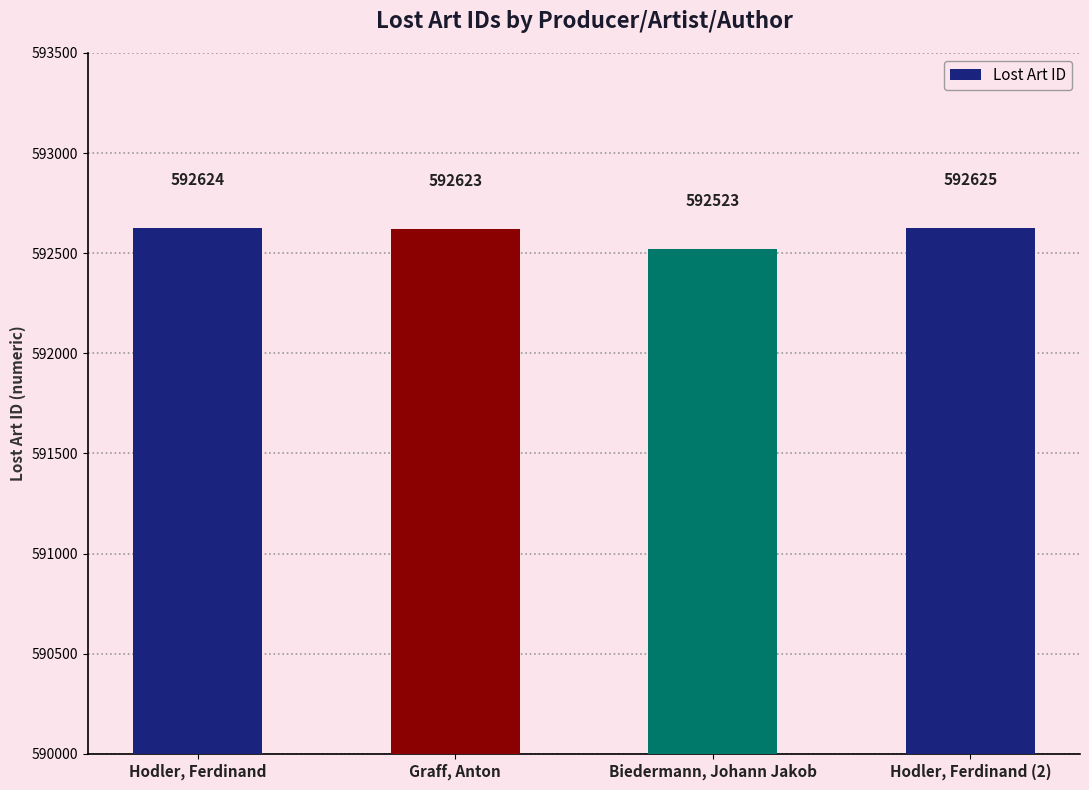

What position from the left is Biedermann, Johann Jakob?

3